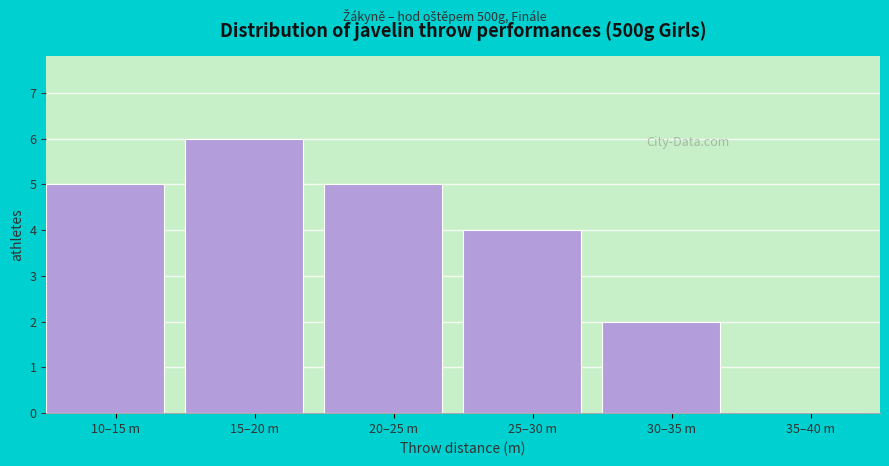

Reading left to right, extract all data points from this chart.

10–15 m=5	15–20 m=6	20–25 m=5	25–30 m=4	30–35 m=2	35–40 m=0